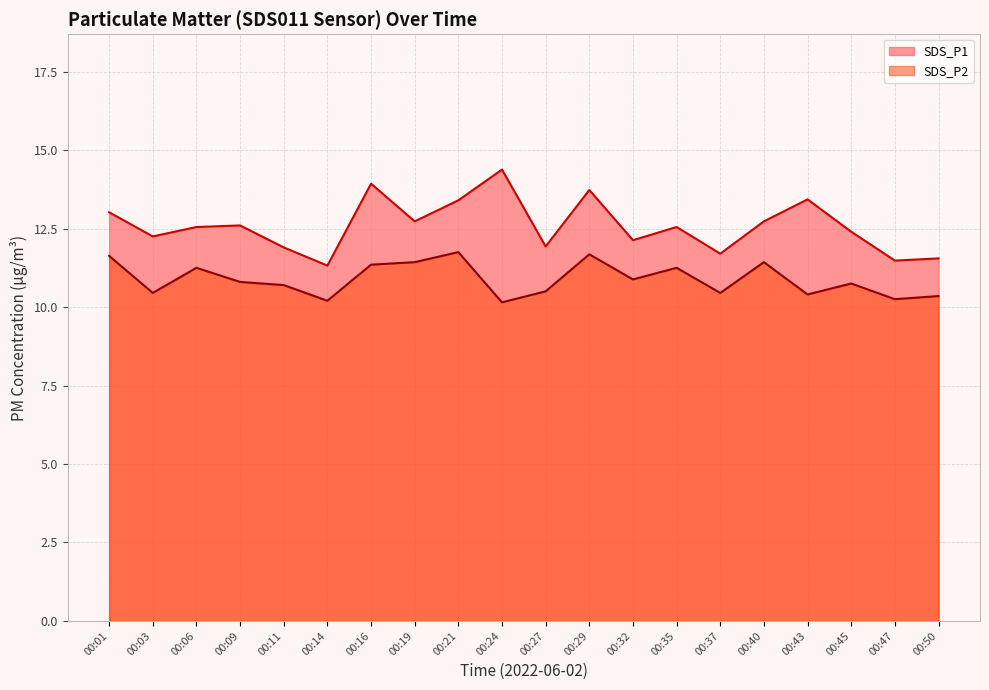

Rank the series at 00:01 from highest to lowest value.

SDS_P1, SDS_P2